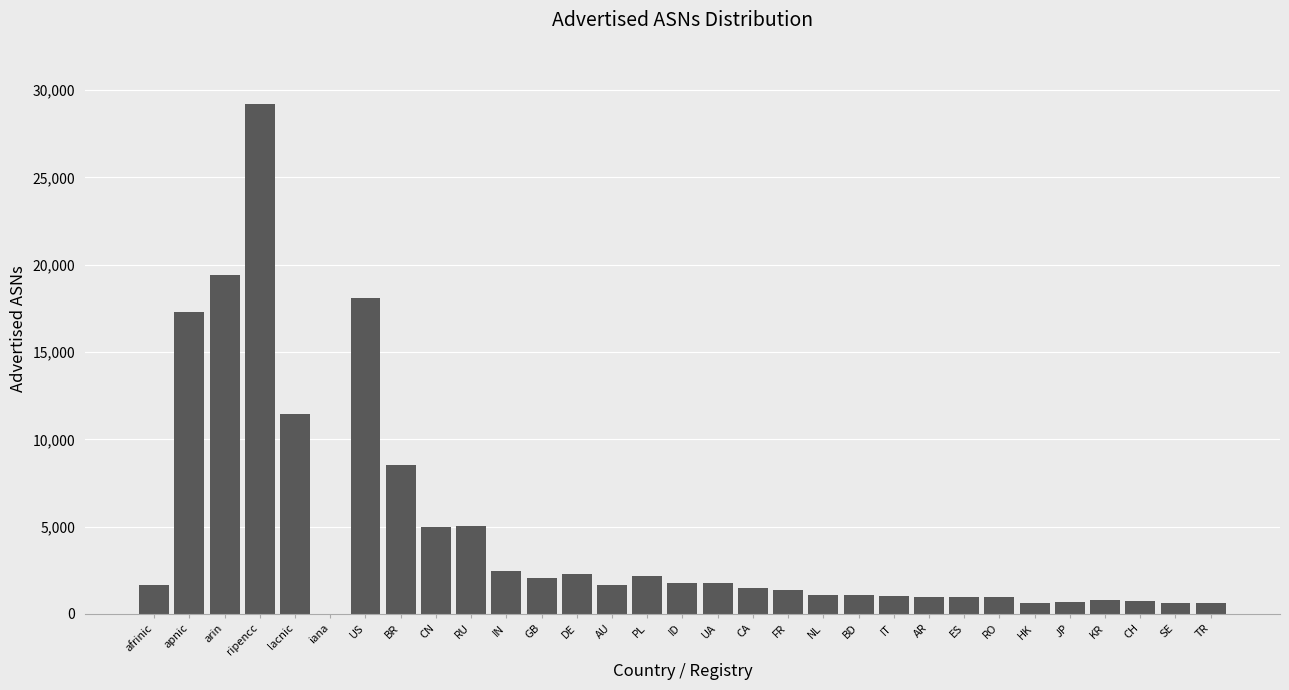

At which category does the chart reach its peak across all series?

ripencc